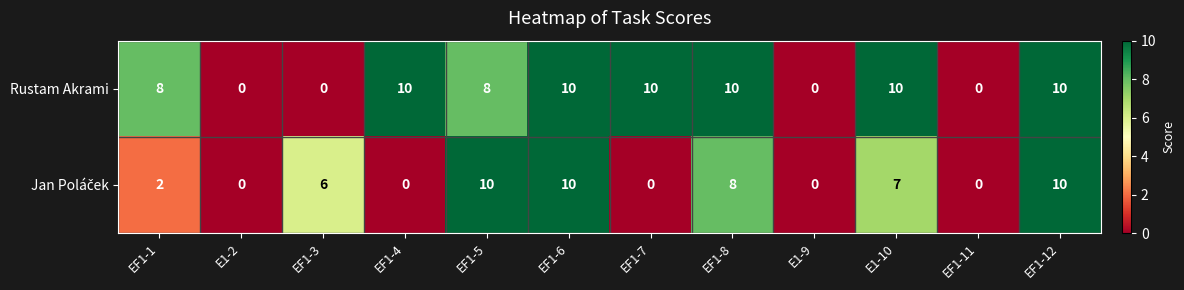

The value of Rustam Akrami at E1-10 is 10. True or false?

True